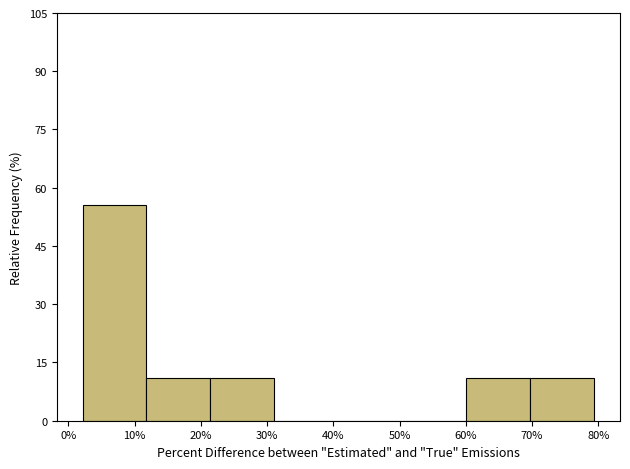

How tall is the bar that spans 60 to 70 on the x-axis? Neither the bar edges nor the heights are printed on the chart, so give them approximately, as read against the axes.

12